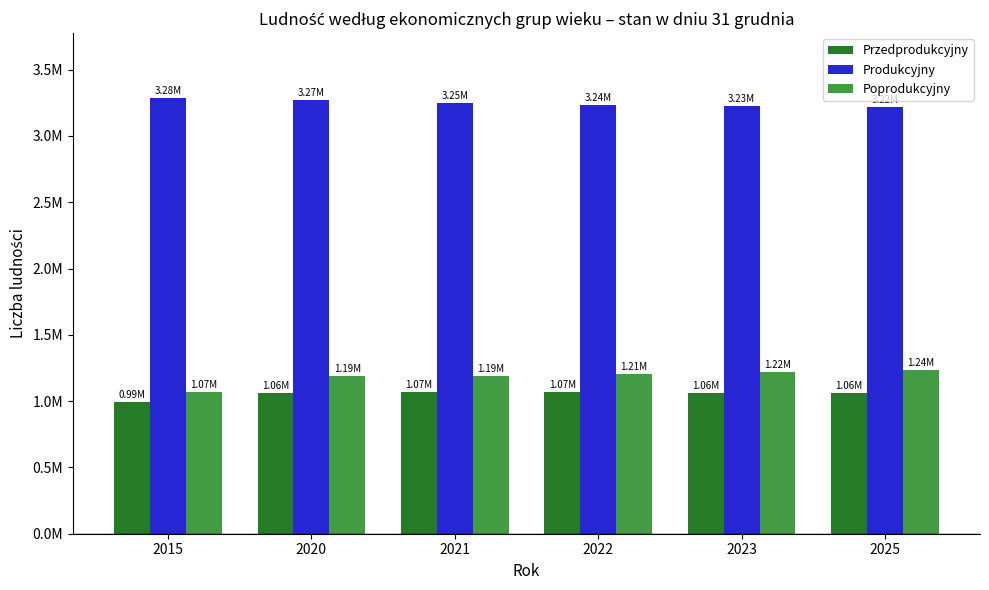

Which series has the largest range (max minus min)?

Poprodukcyjny